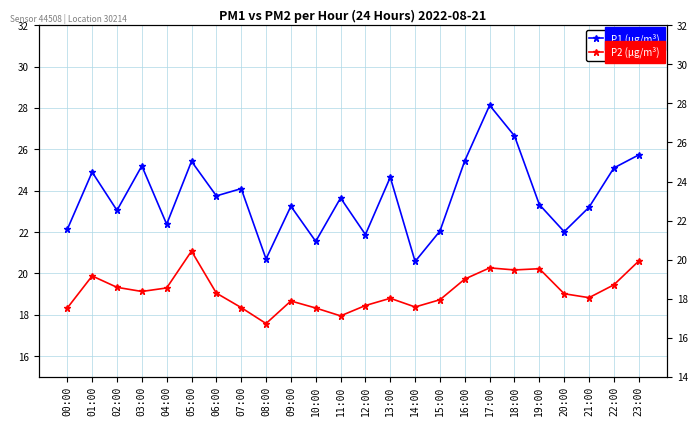

How many interior local valleys does the P1 (μg/m³) series have?

8